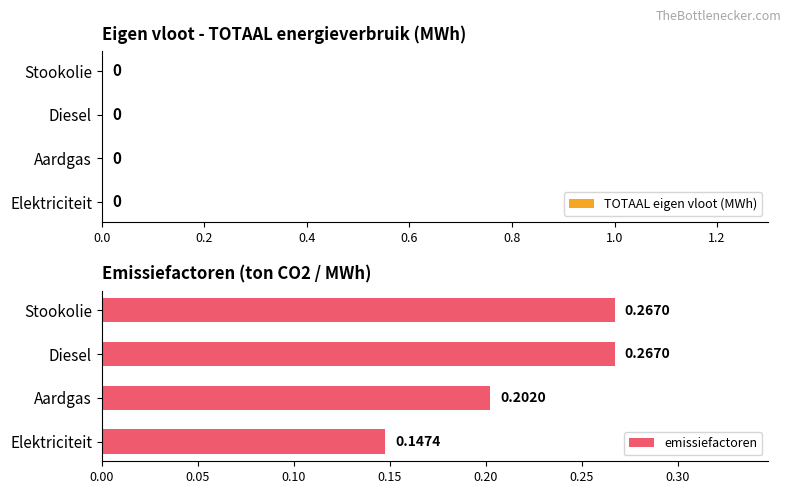

At which label is the value closest to 0?

Elektriciteit